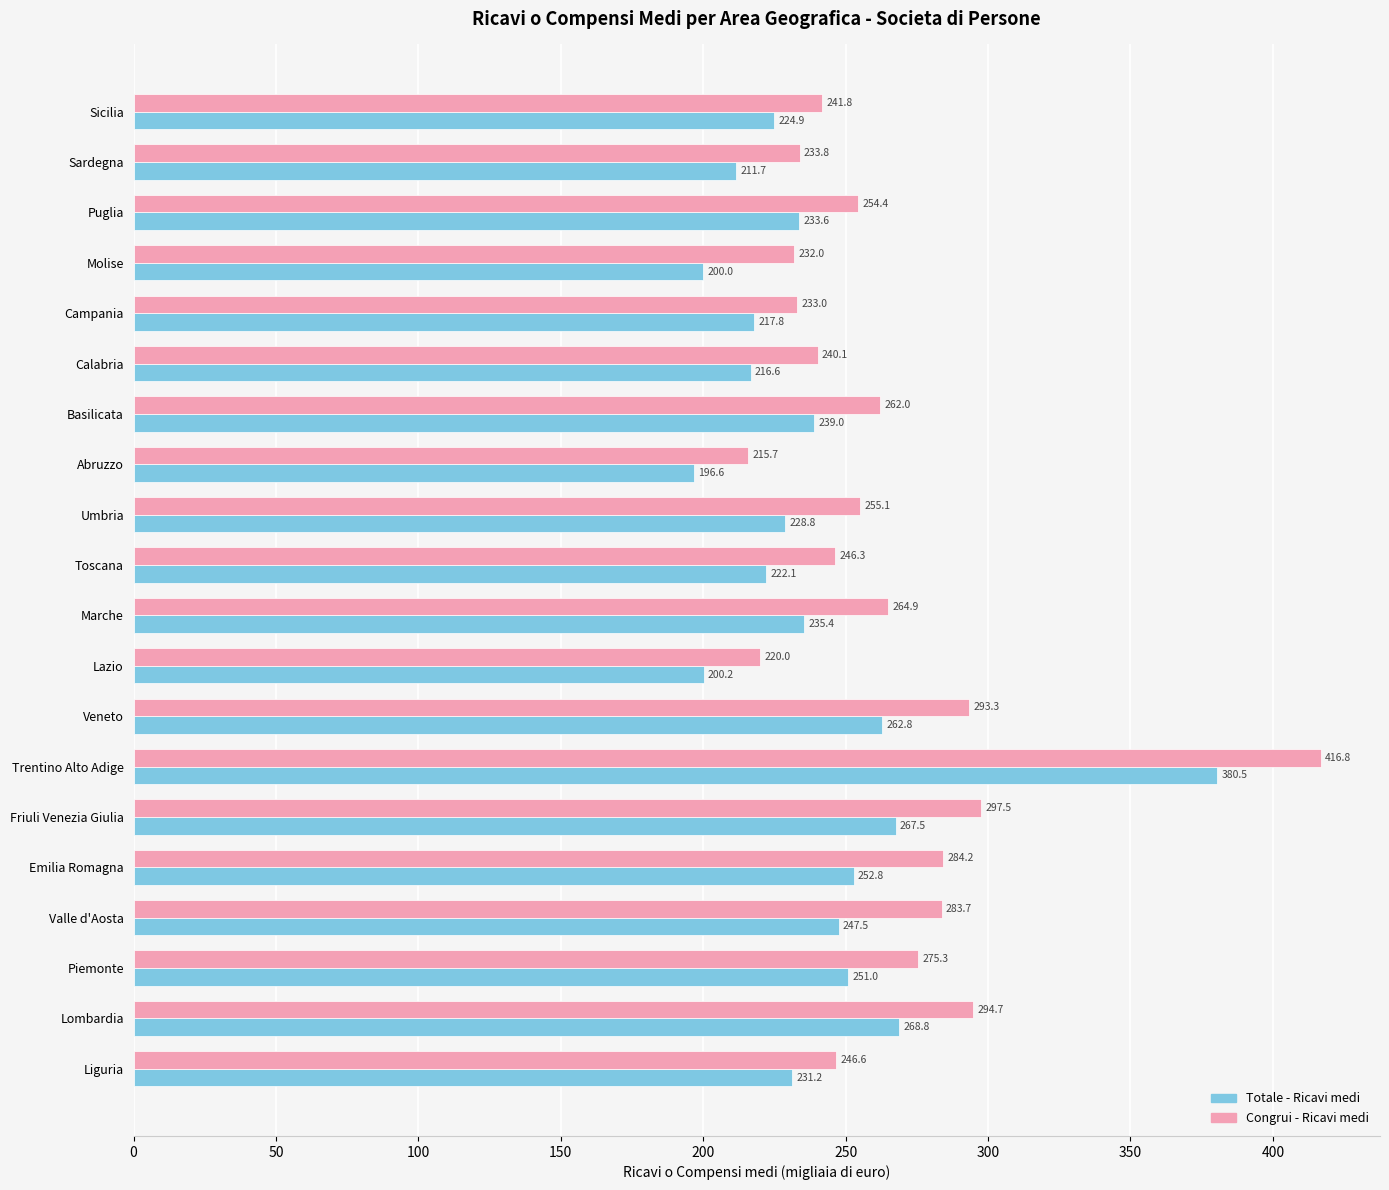

Which series changed the most between Abruzzo and Campania?

Totale - Ricavi medi